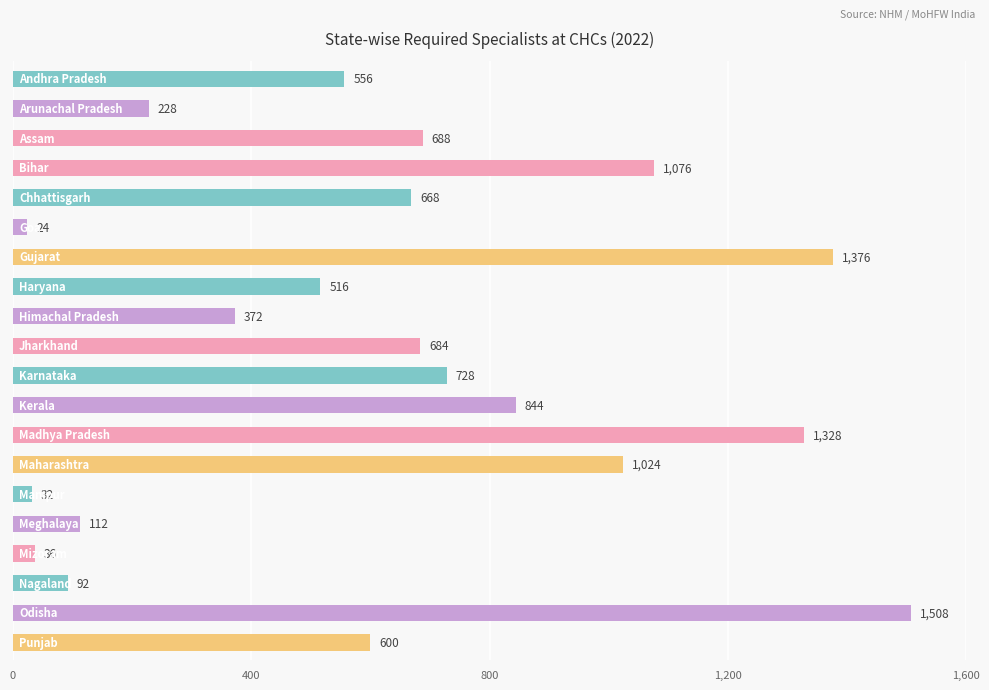

What is the smallest value displayed?

24